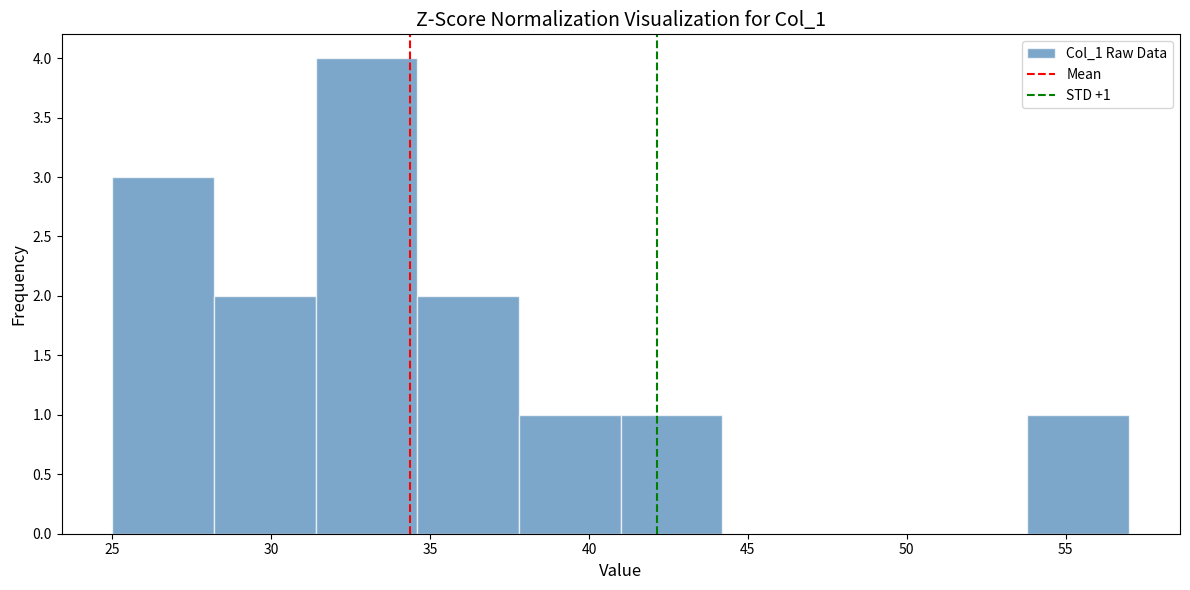

Over which range of the x-axis is the bar tallest?

31.4 to 34.6